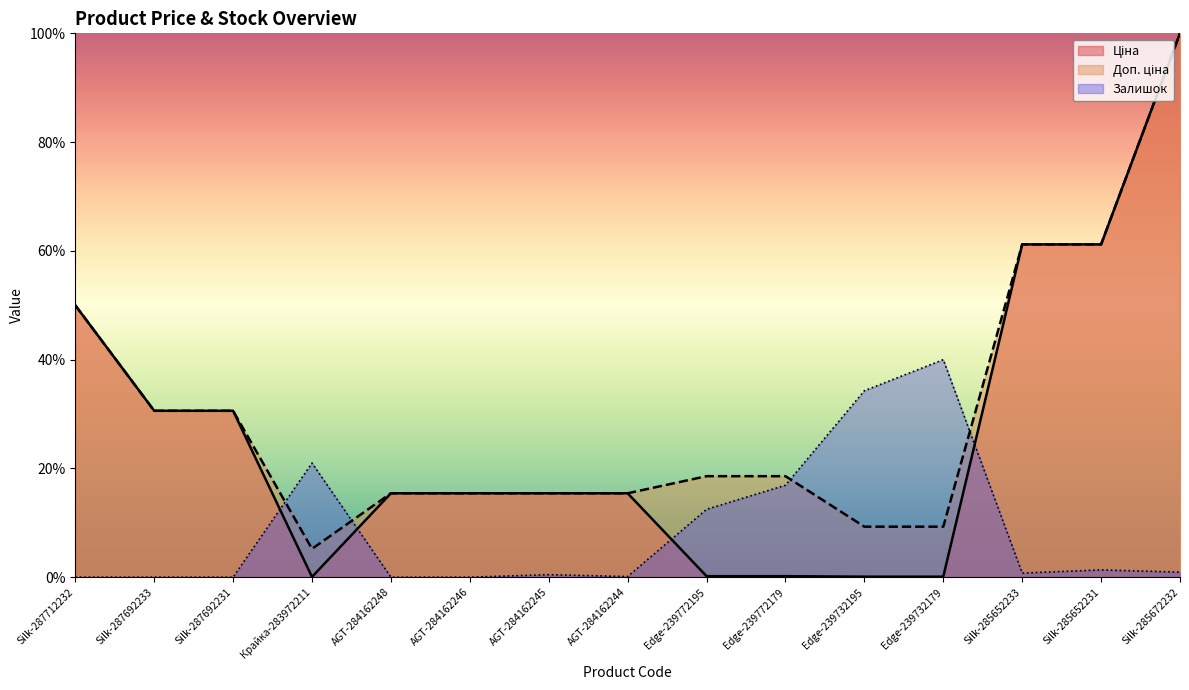

What value does the Доп. ціна series have at Silk-285652231?

37593.6